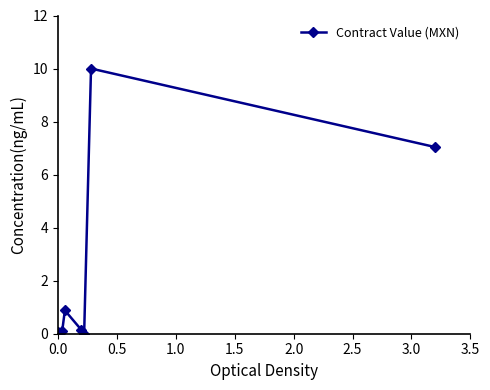

What is the sum of all values?

18.2